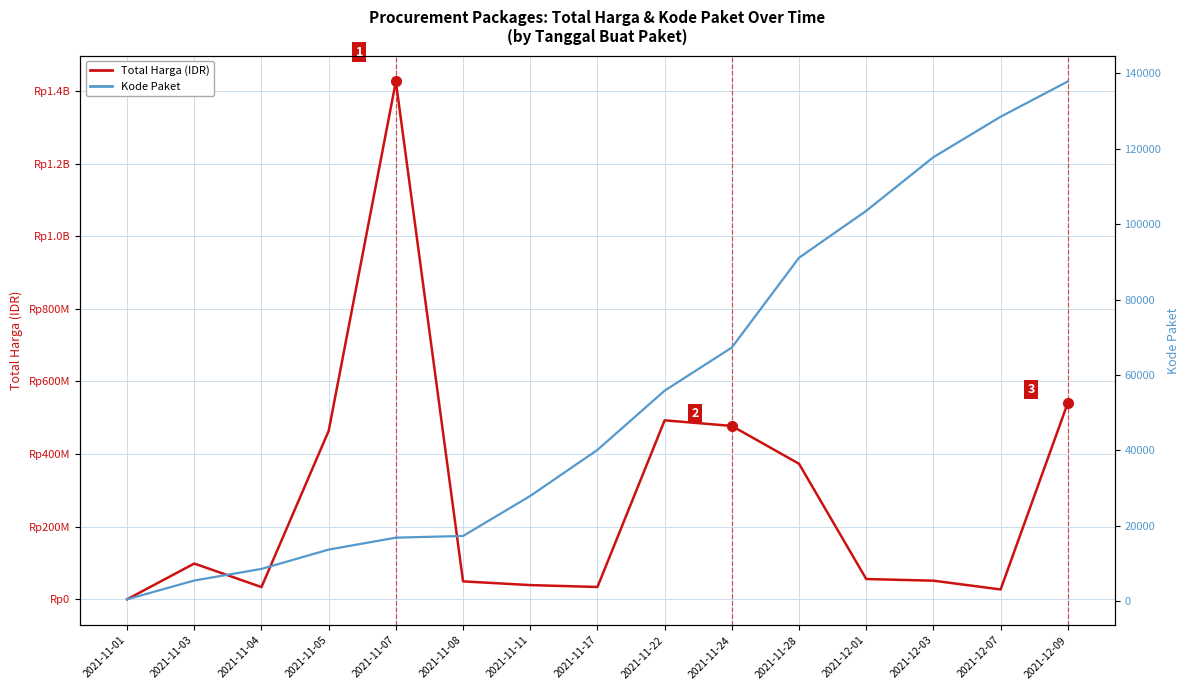

What is the value of the Kode Paket point at the 9th from the left?

55826